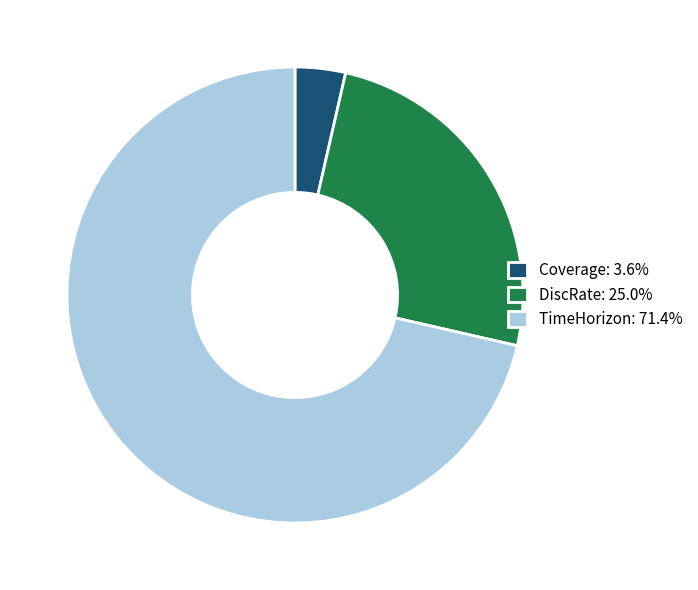

Combined, do TimeHorizon: 71.4% and Coverage: 3.6% account for over 50%?

Yes